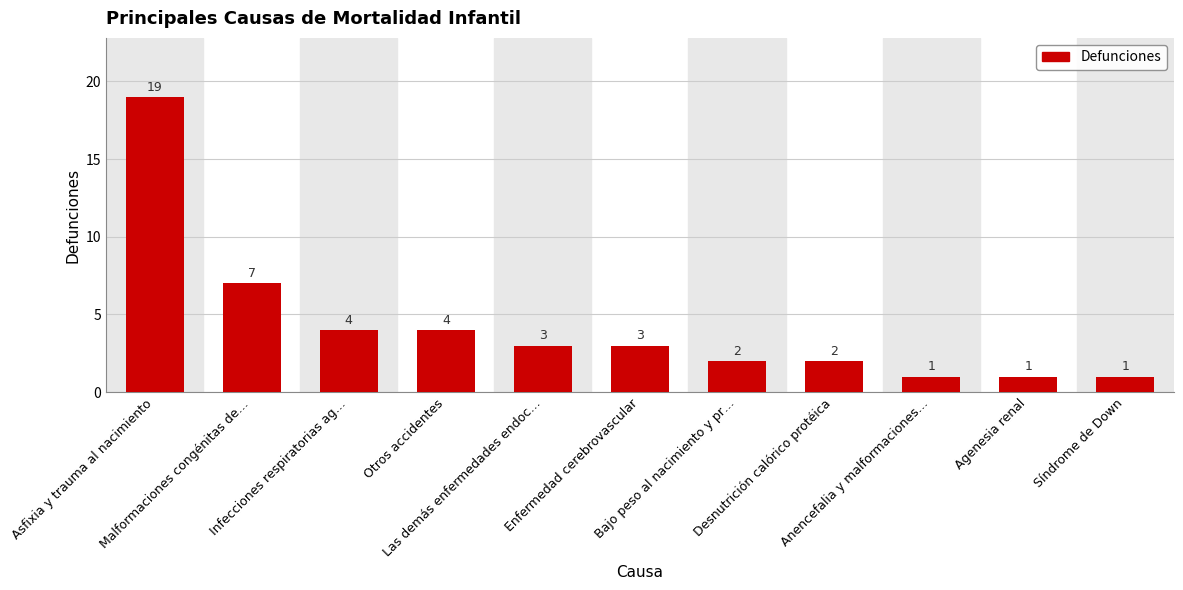

Which category has the highest value across all series?

Asfixia y trauma al nacimiento